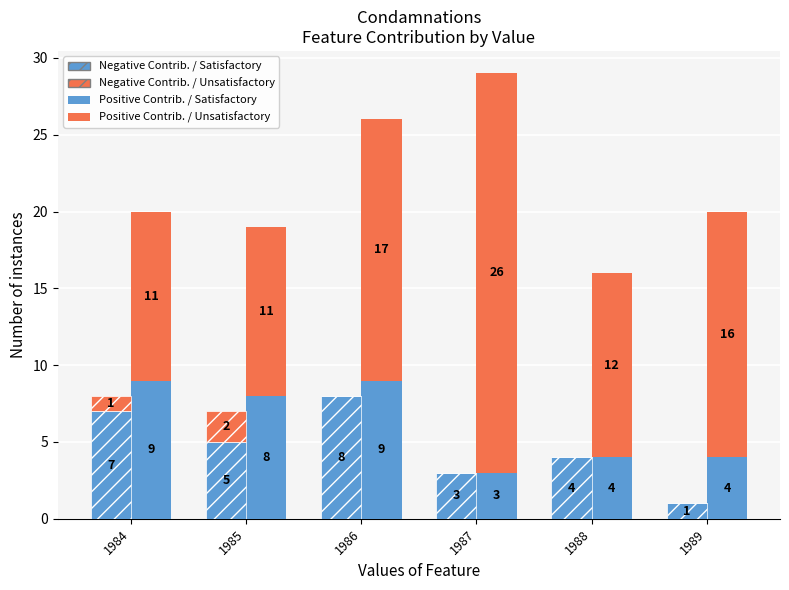

True or false: Negative Contrib. / Unsatisfactory has a value of -1 at 1988.

False